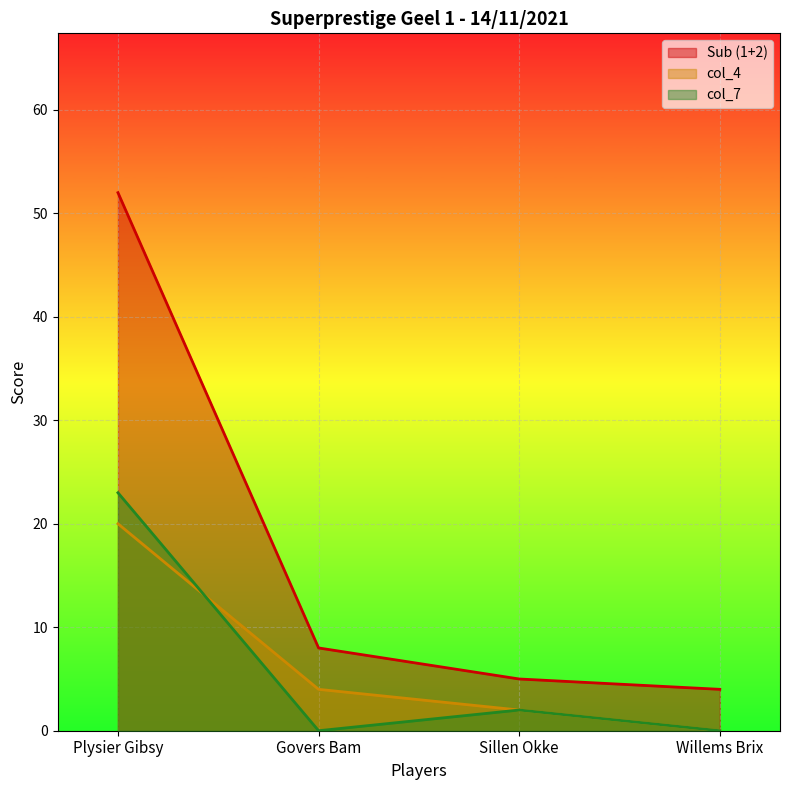

Where is col_4 nearest to the value 10?

Govers Bam